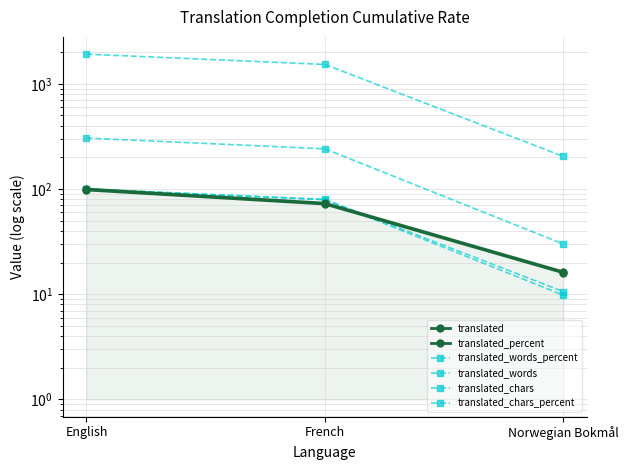

How many values in the translated series exceed 72?

1